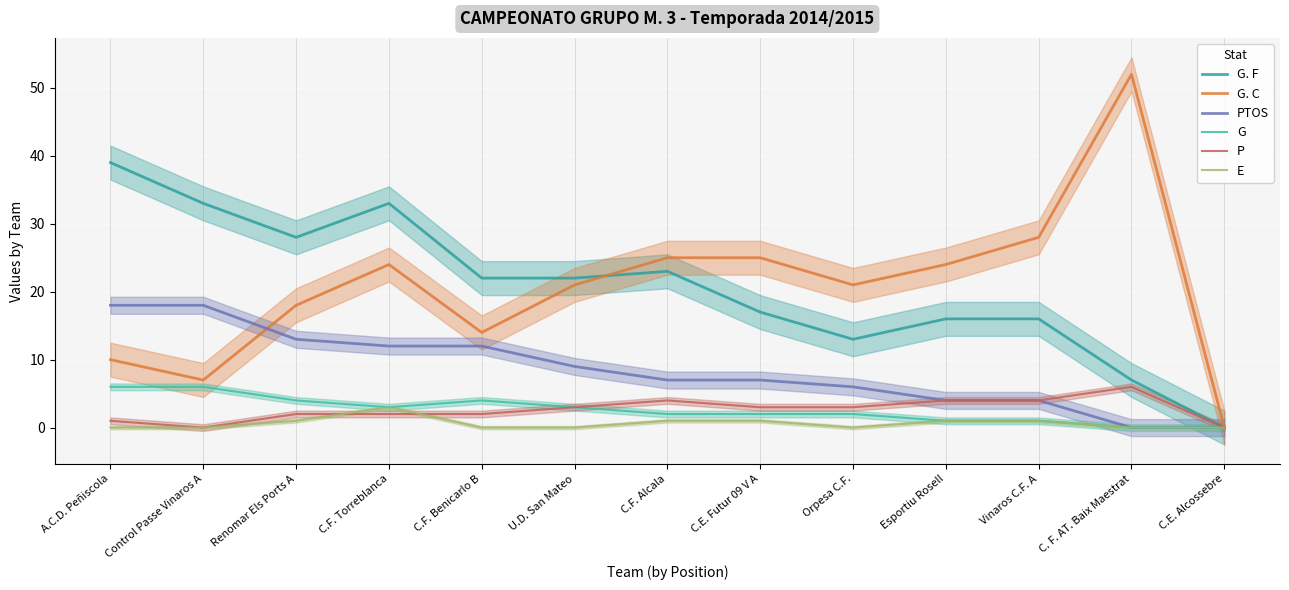

How many data points in G. F are less than 22?

6